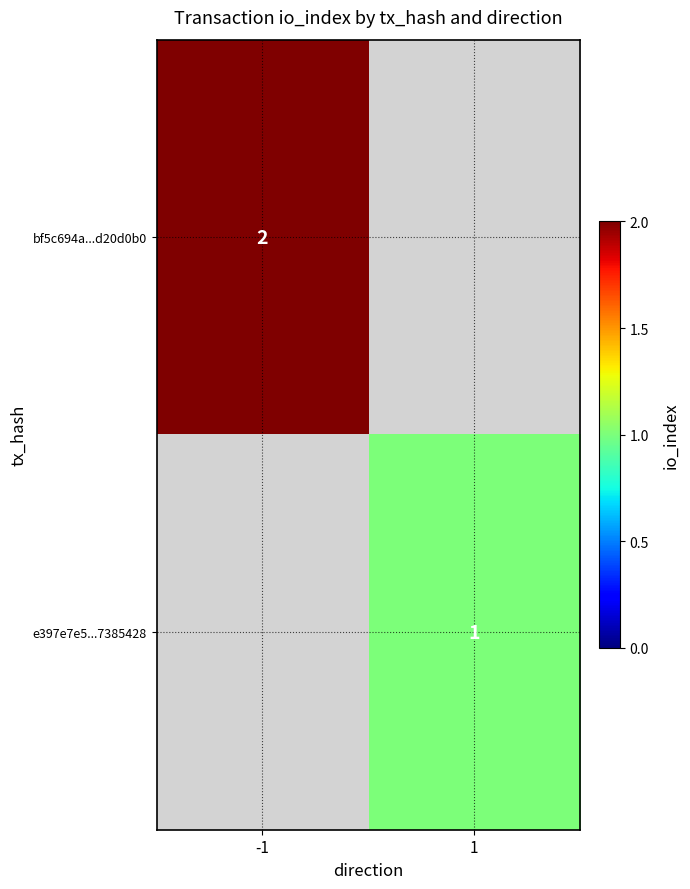

Is the value of e397e7e5...7385428 at 1 greater than the value of bf5c694a...d20d0b0 at -1?

No